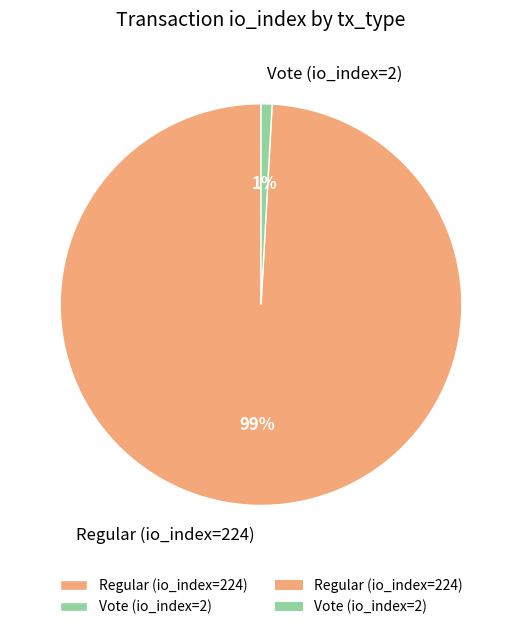

To the nearest percent, what is the difference between the largest and smallest slice percentages?

98%